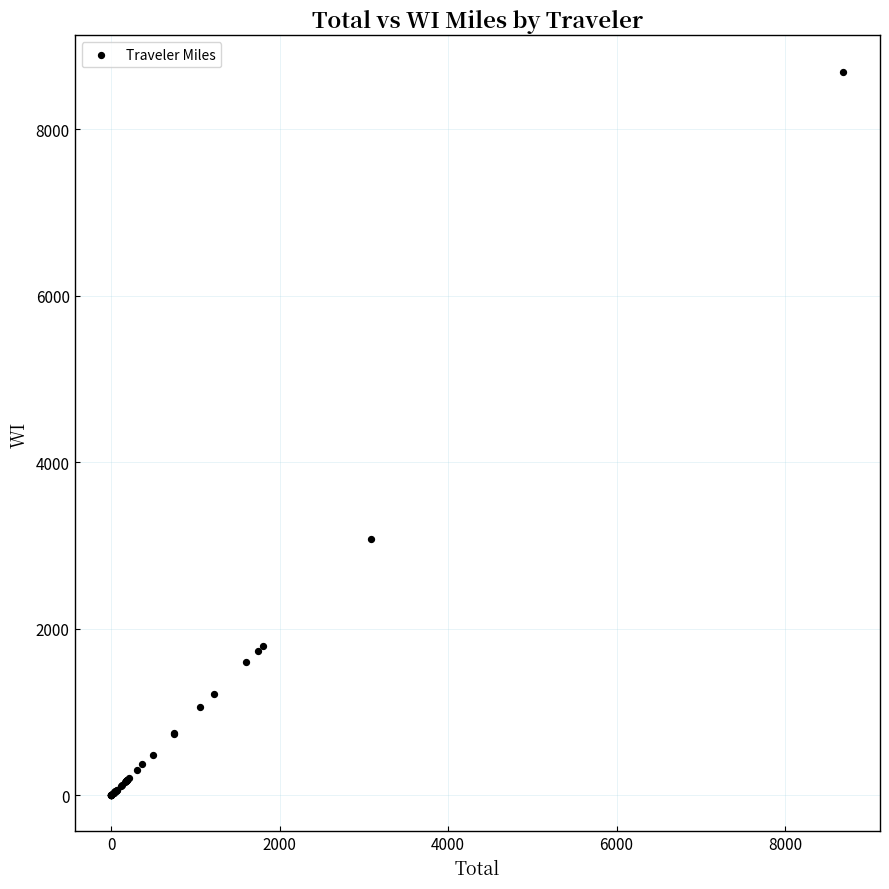

What Y value in the scatter plot is closest to 4347?

3083.7